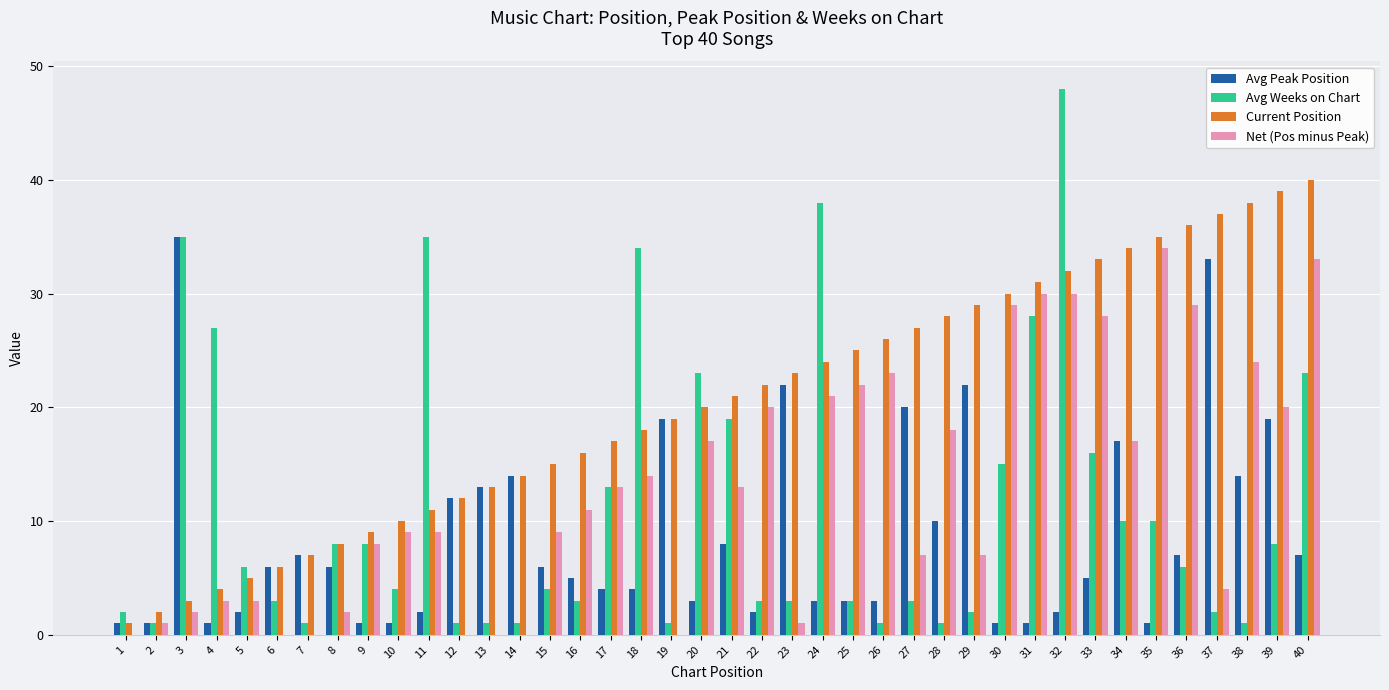

What is the sum of the Net (Pos minus Peak) values at 40 and 32?

63